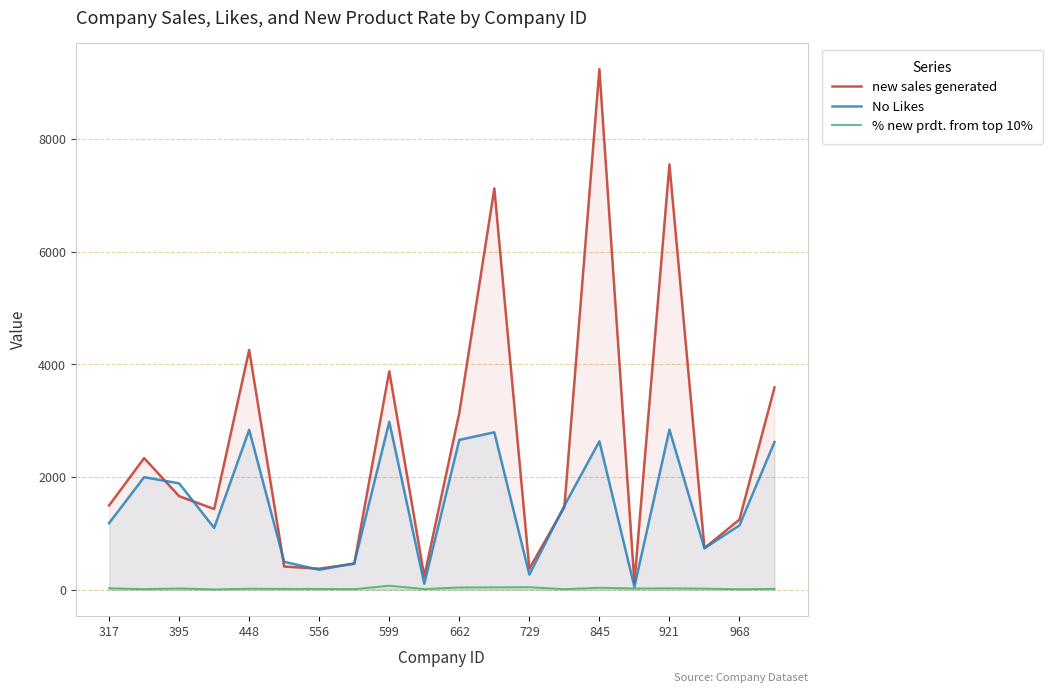

At how many categories does at least one series exceed 7448?

2